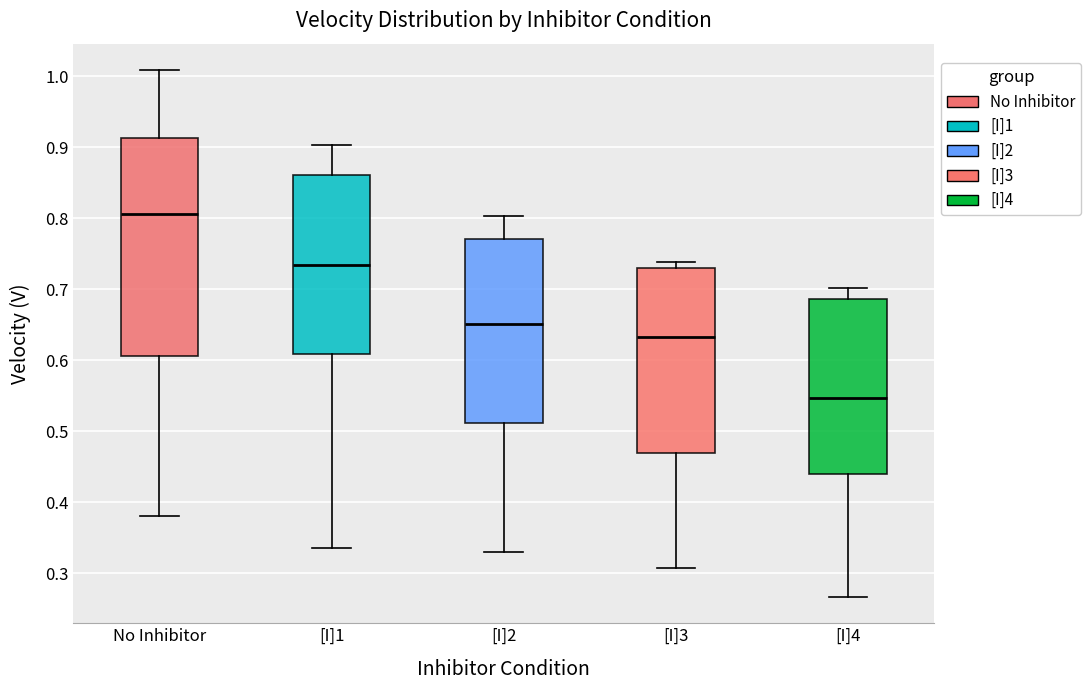

Which box's median line is the lowest?

[I]4